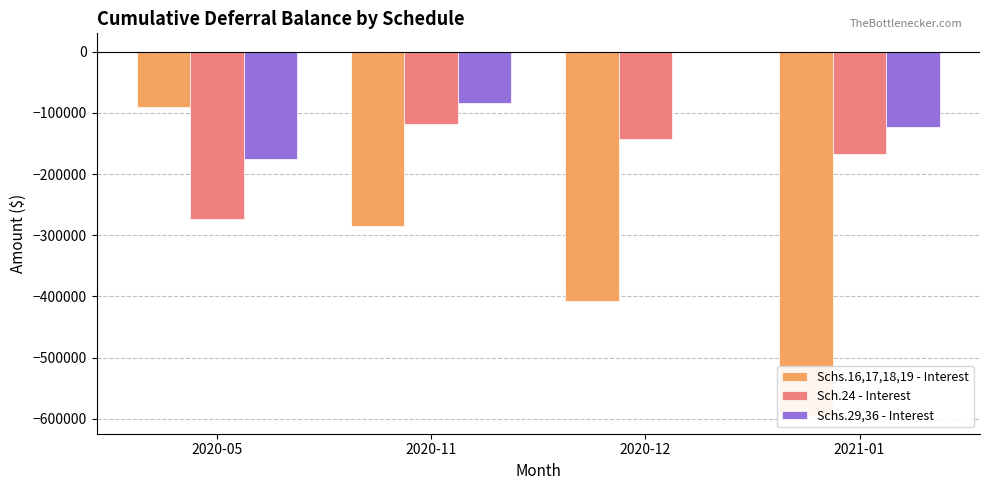

Which series has the largest total across all categories?

Schs.29,36 - Interest